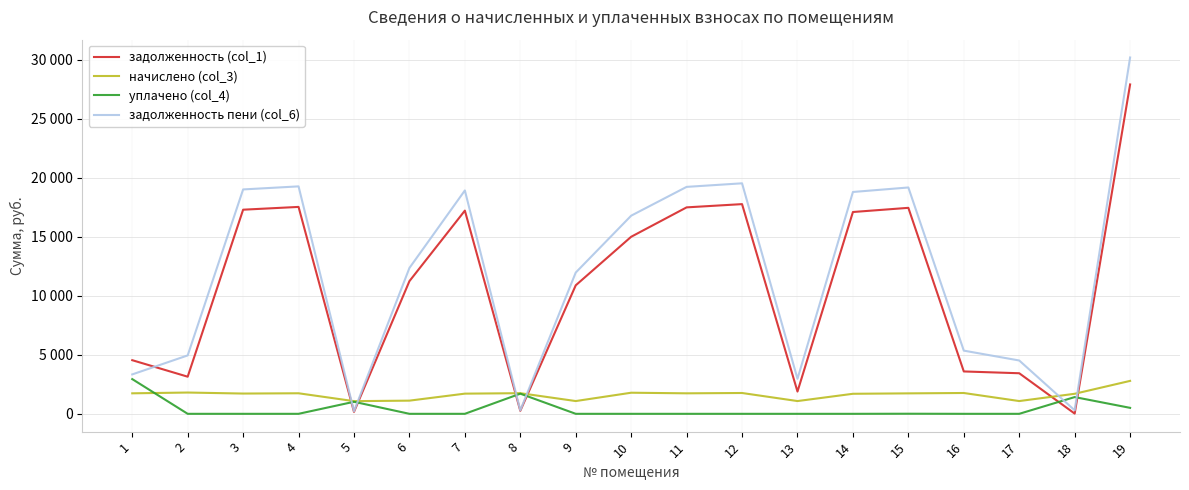

What is the total value across all series at 14?

37573.8